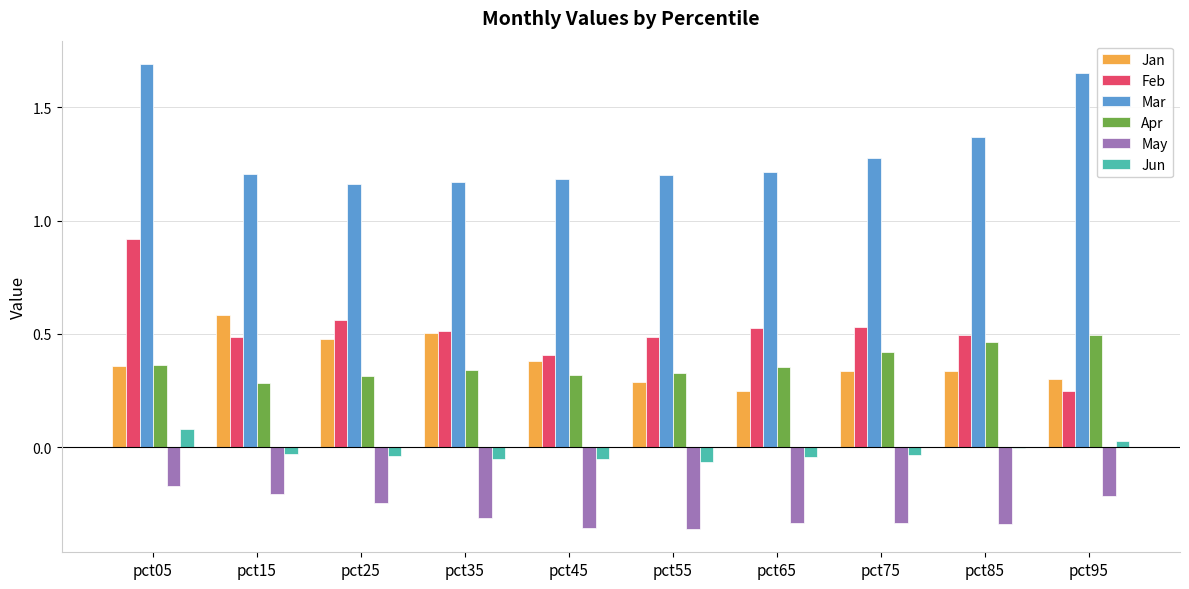

Which series changed the most between pct05 and pct75?

Mar